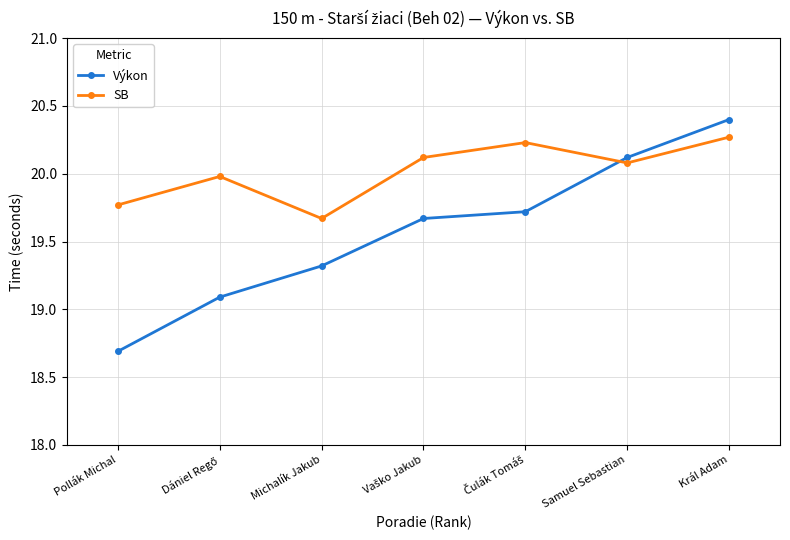

How many data points in SB are less than 20?

3